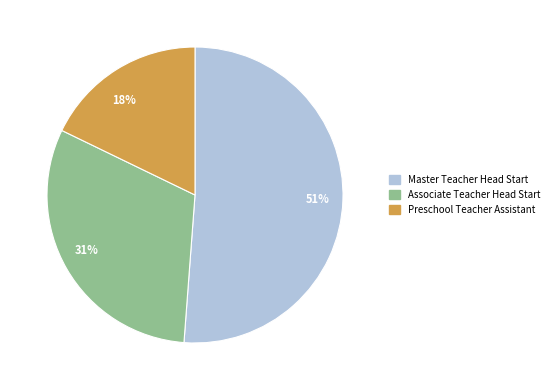

To the nearest percent, what is the average slice percentage?

33%